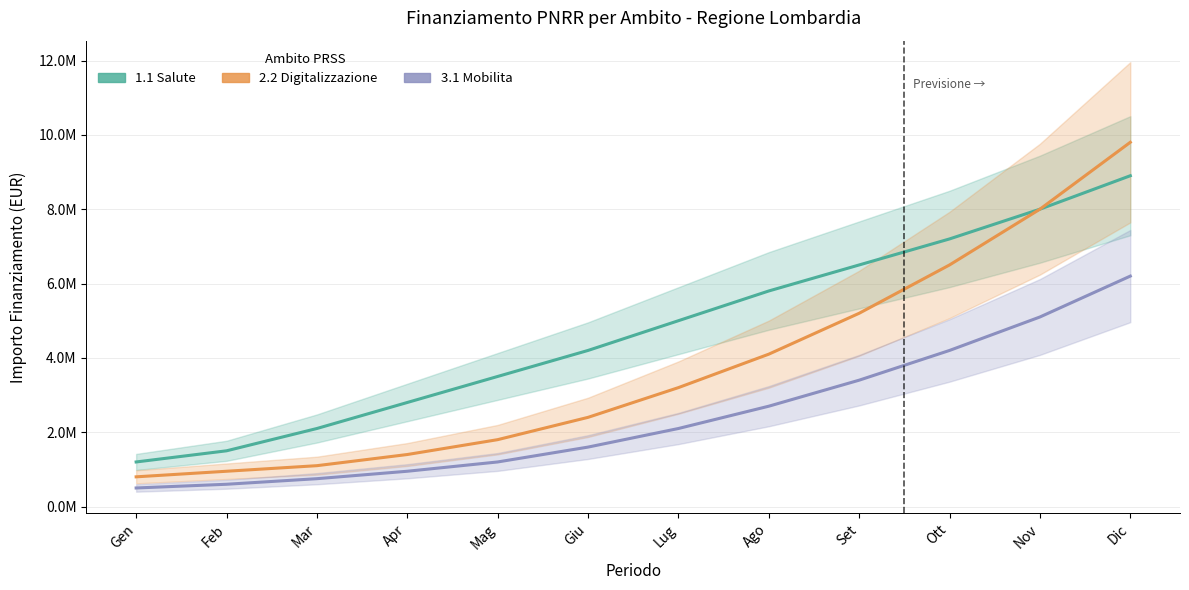

What is the difference between the highest and lowest values at Giu?

2600000